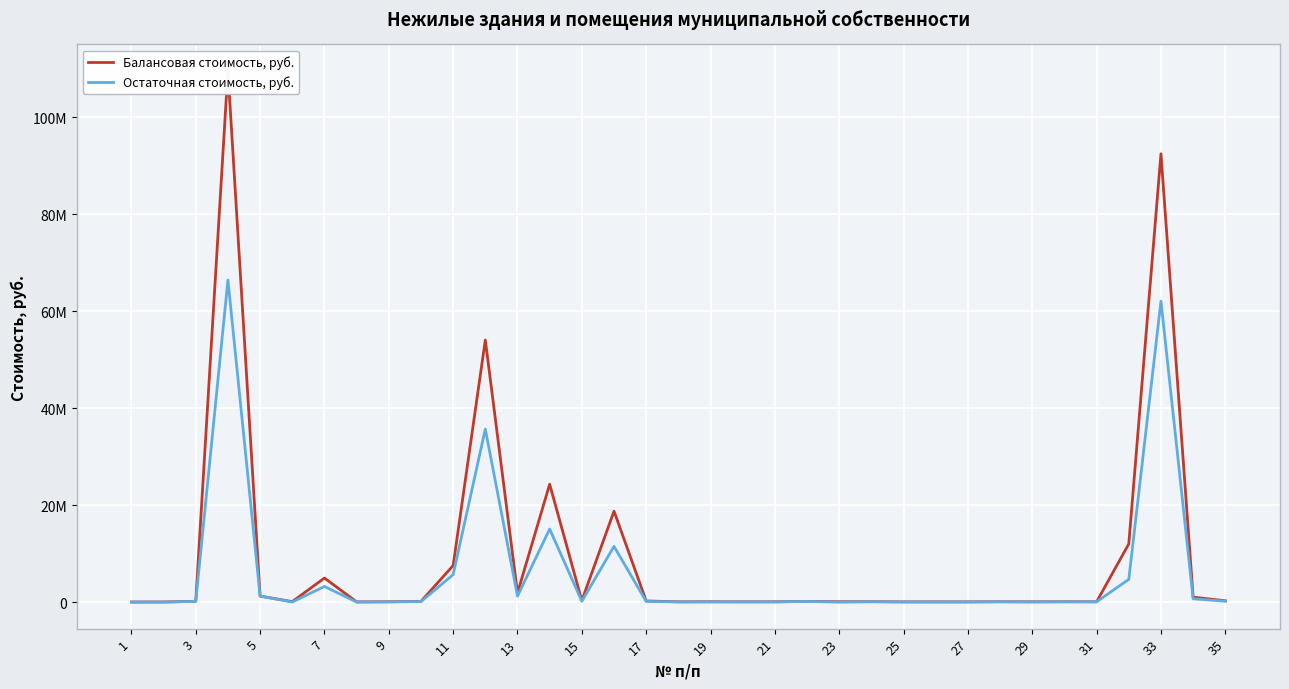

Between 7 and 29, which is larger?

7